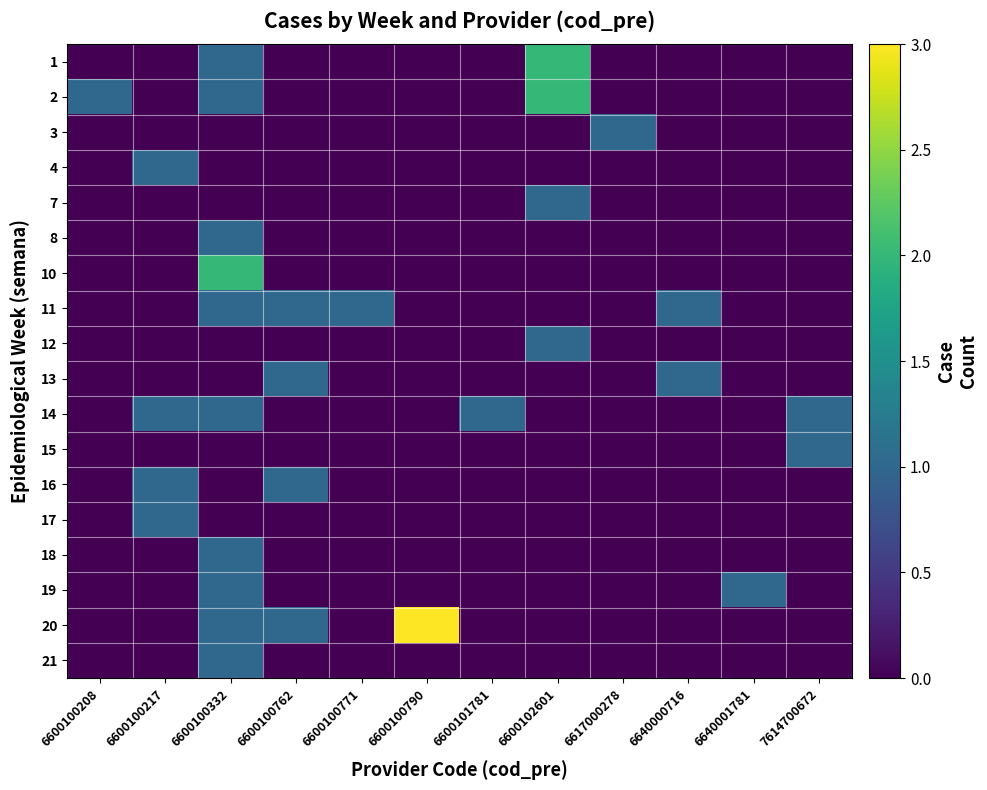

Which series has the largest total across all categories?

20